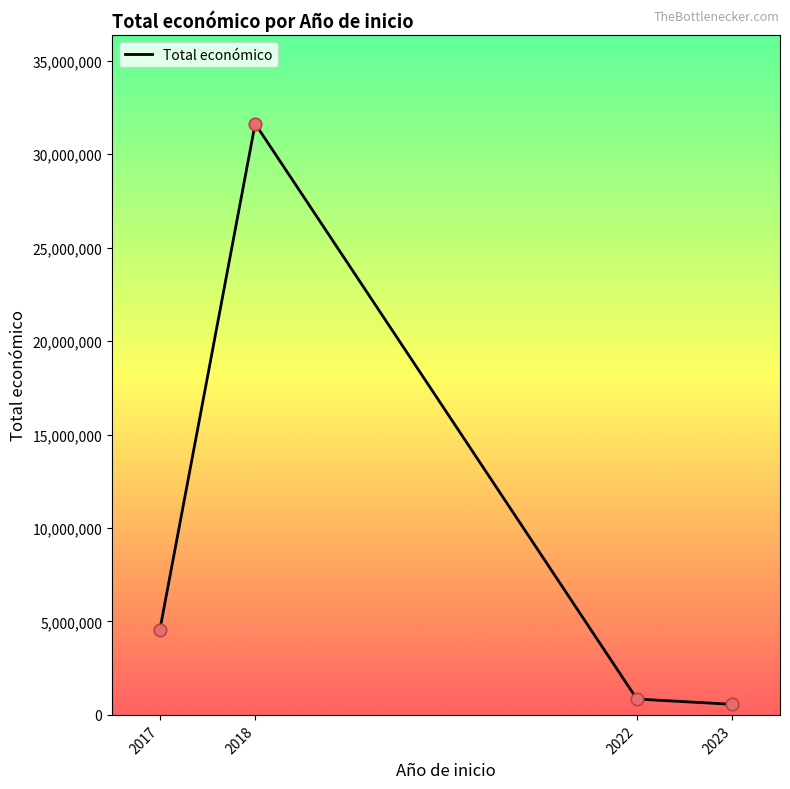

Between 2018 and 2017, which is larger?

2018